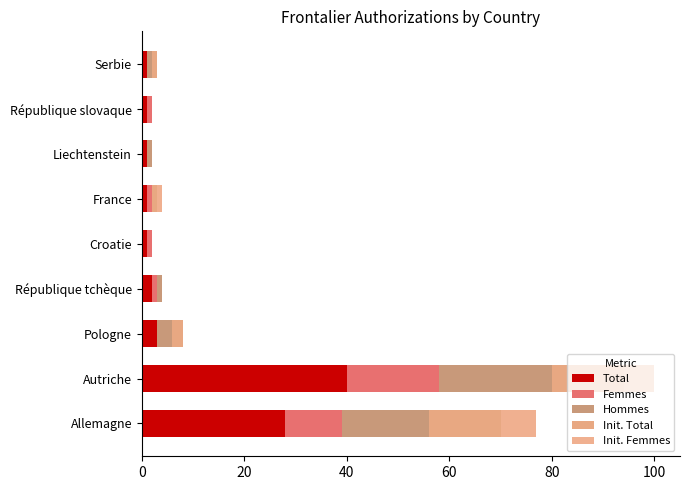

Count the number of data series in this chart.

5